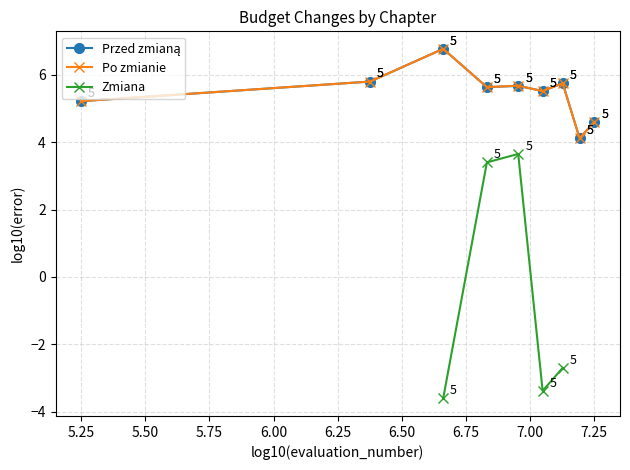

What are all the series names shown in the legend?

Przed zmianą, Po zmianie, Zmiana